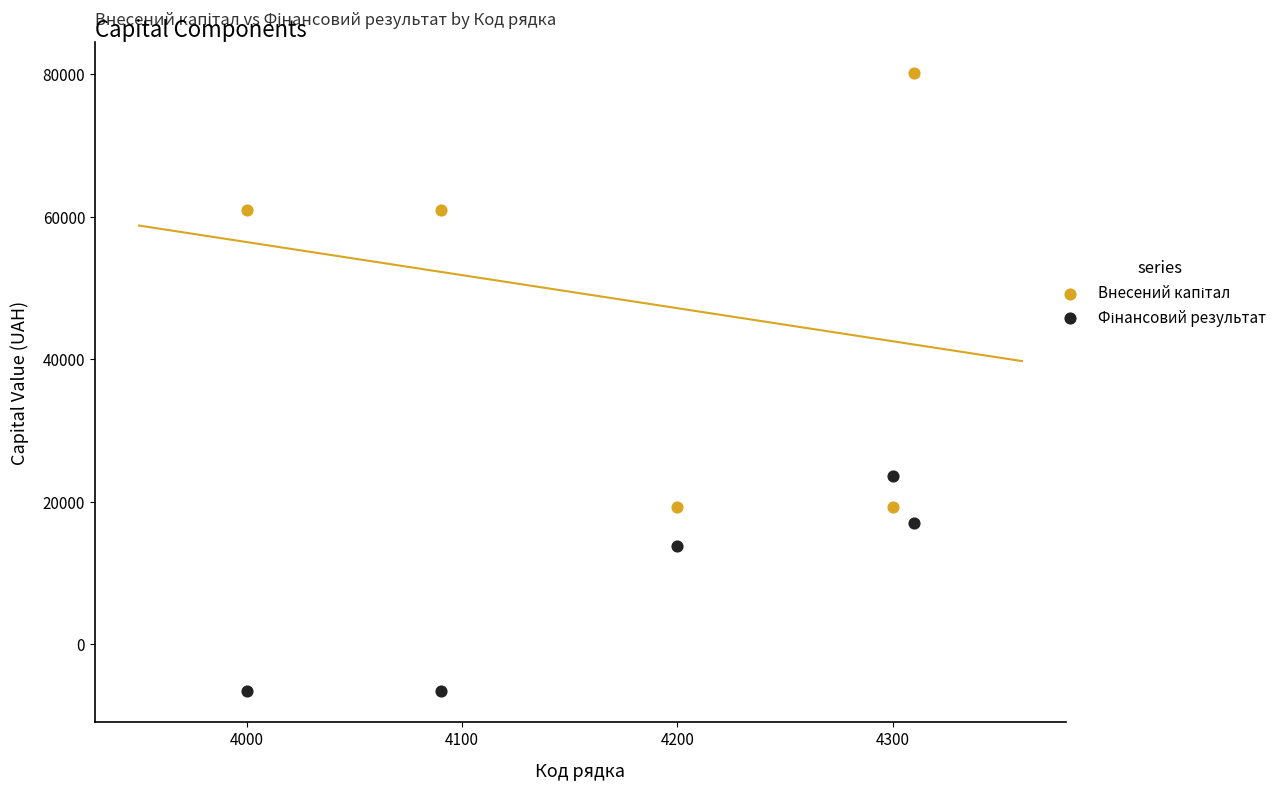

Across all series, what Y value is closest to 36772?

23658